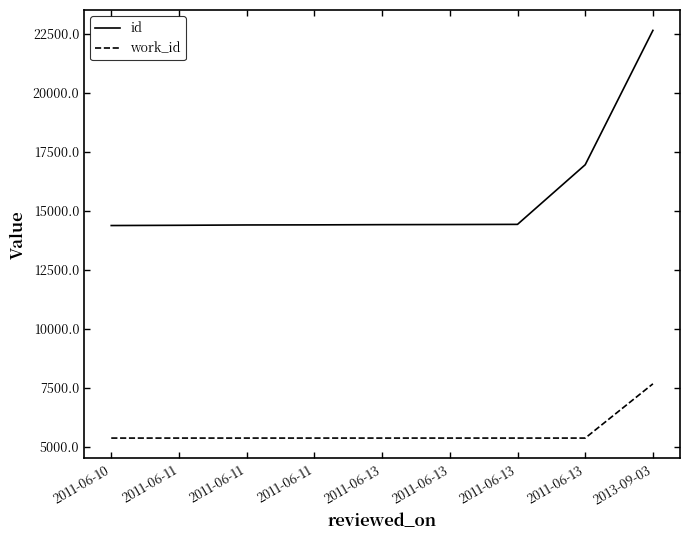

Between 2013-09-03 and 2011-06-11, which is larger?

2013-09-03